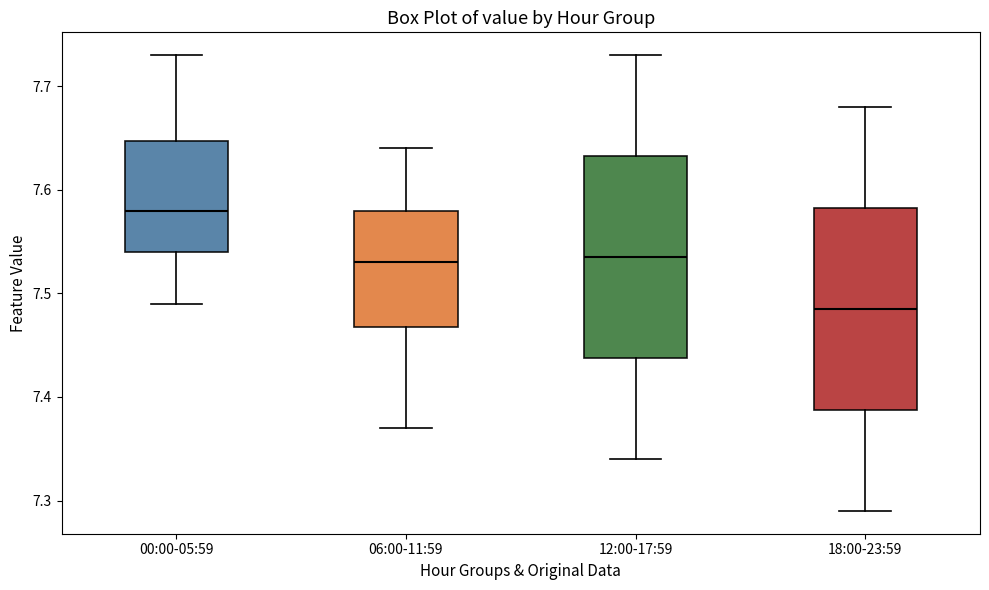

Which box has the lowest median line?

18:00-23:59